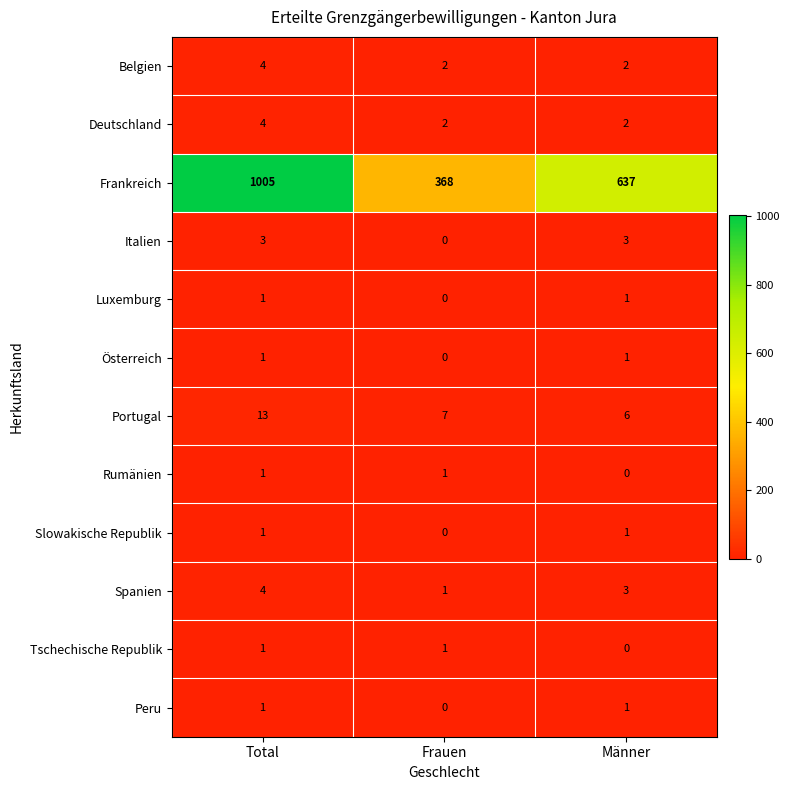

At how many categories does at least one series exceed 115?

3